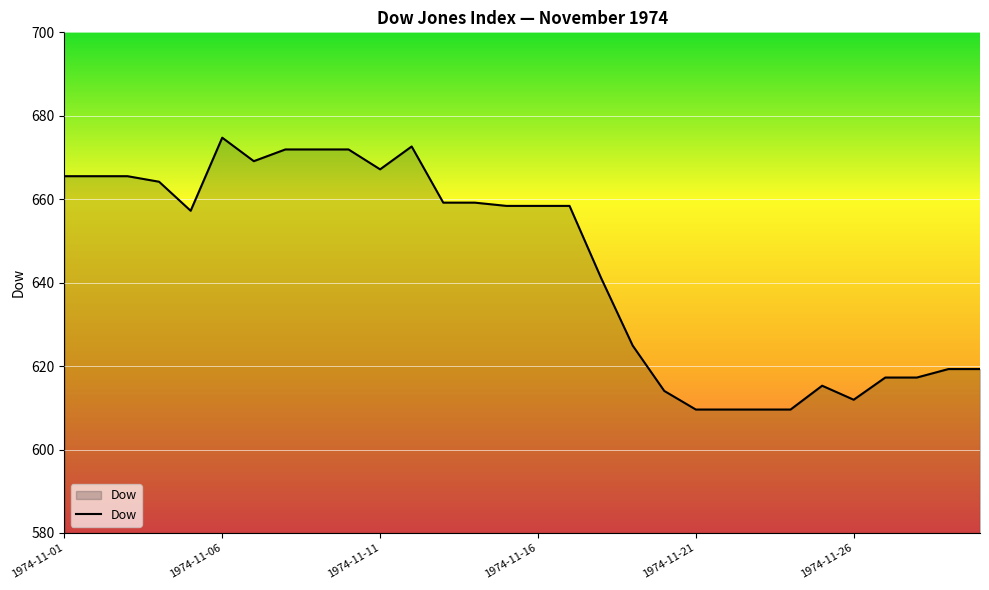

What is the difference between the maximum and minimum values?

65.2